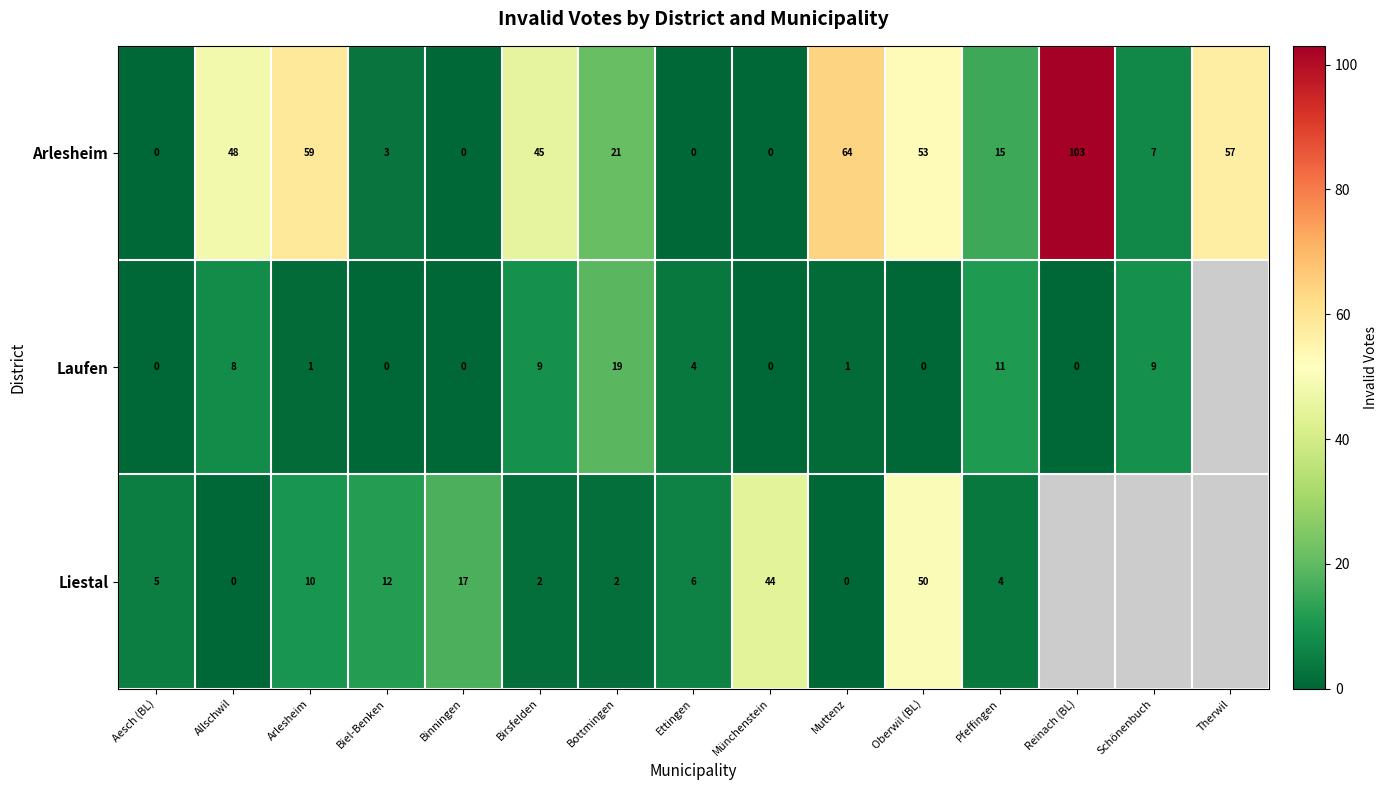

Is the value of Laufen at Bottmingen greater than the value of Liestal at Muttenz?

Yes